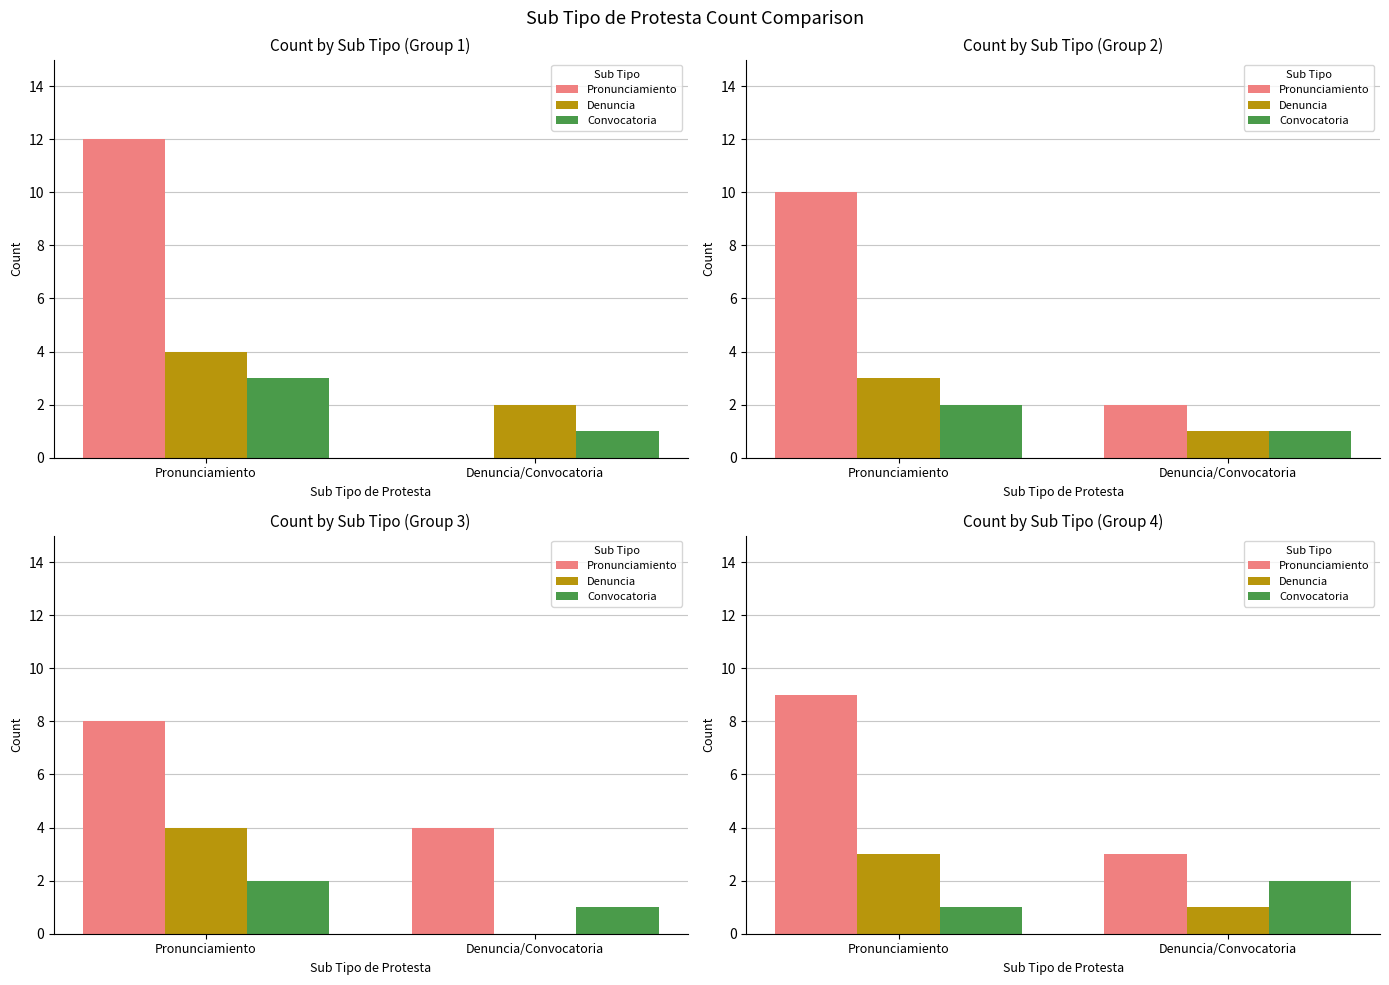

Which series has the largest total across all categories?

Pronunciamiento